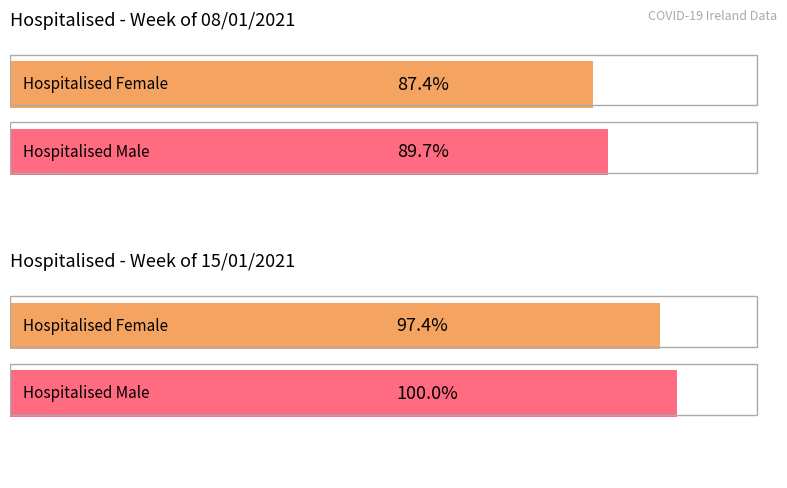

Between 25/12 and 15/01, which series saw the biggest shift?

Male_Hosp